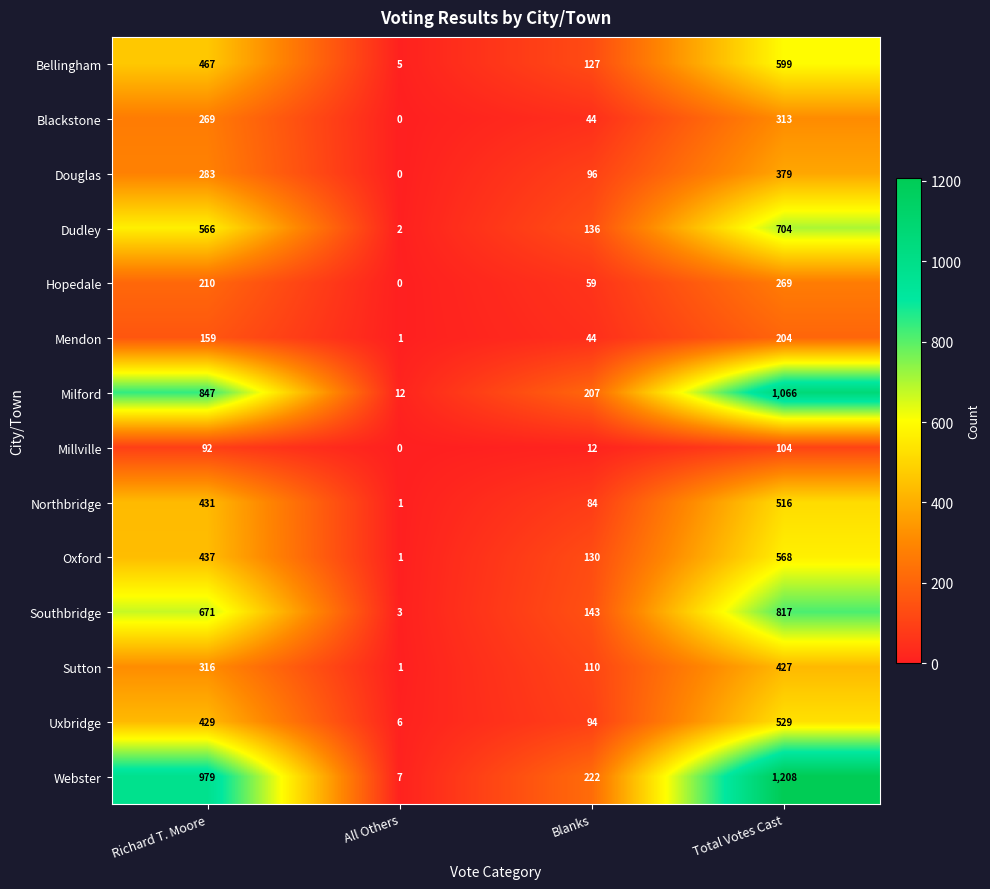

Rank the series at Richard T. Moore from lowest to highest value.

Millville, Mendon, Hopedale, Blackstone, Douglas, Sutton, Uxbridge, Northbridge, Oxford, Bellingham, Dudley, Southbridge, Milford, Webster